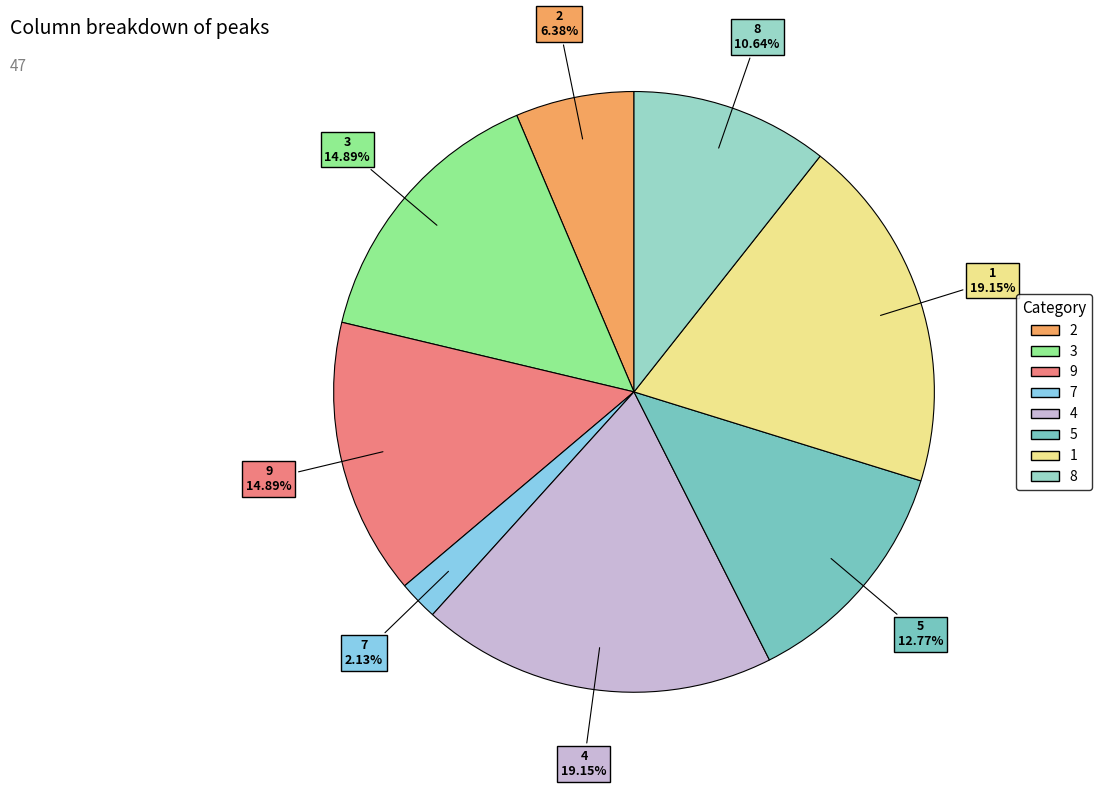

Approximately how many times larger is the value at 5 compared to 8?

1.2